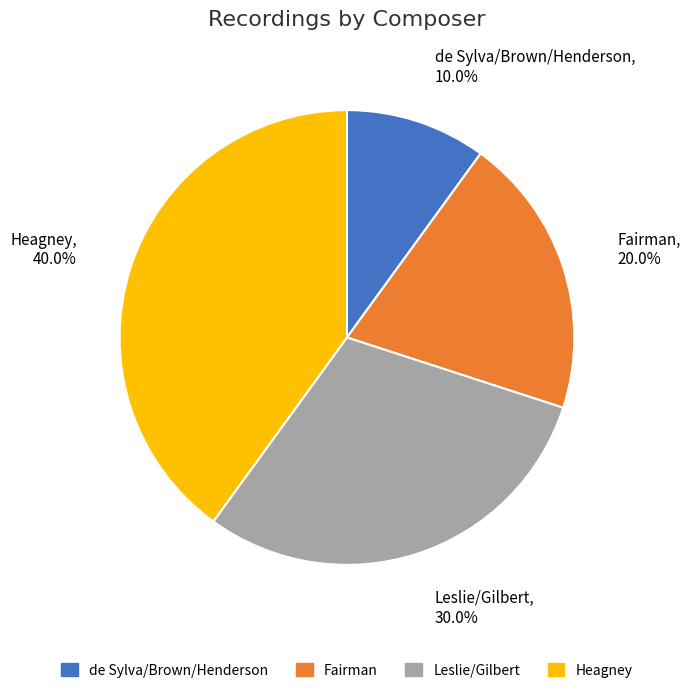

Rank the categories by value from lowest to highest.

de Sylva/Brown/Henderson, Fairman, Leslie/Gilbert, Heagney